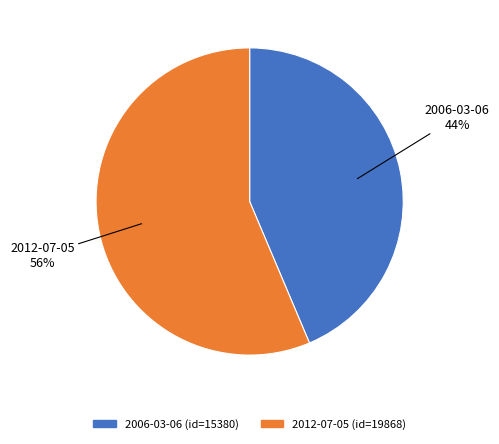

Is 2006-03-06 the majority of the pie?

No